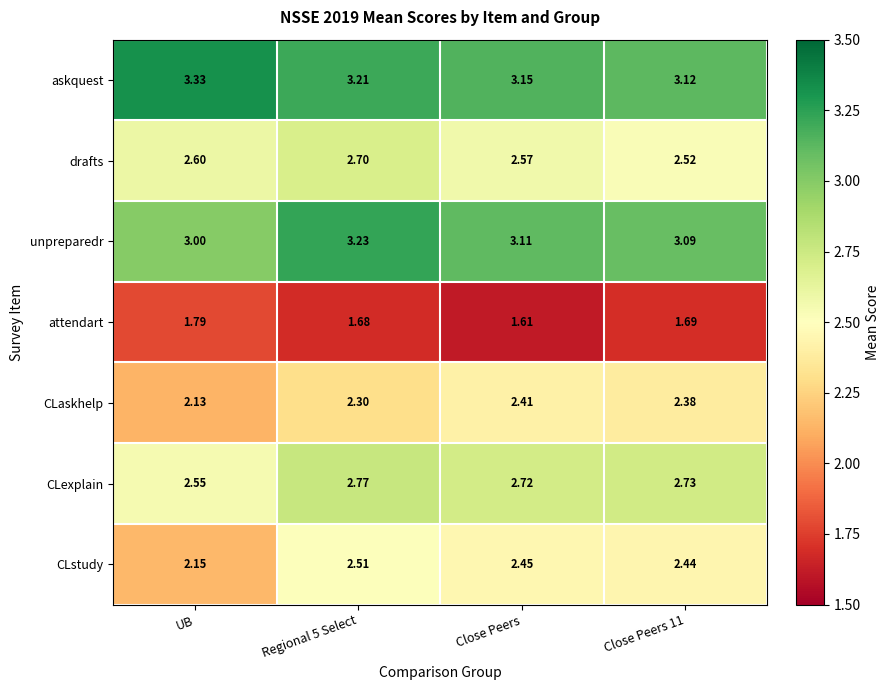

Between UB and Regional 5 Select, which series saw the biggest shift?

CLstudy